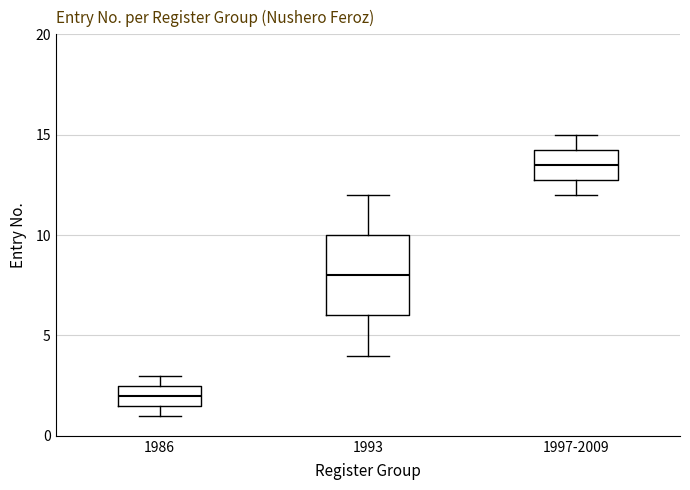

Reading left to right, read every box against the y-axis: the position of its median line, the range the box covers, and the ends of its whiskers. The values are not printed on the chart, so give them approximately, as read against the axis.

1986: median 2.0, box 1.5 to 2.5, whiskers 1.0 to 3.0
1993: median 8.0, box 6.0 to 10.0, whiskers 4.0 to 12.0
1997-2009: median 13.5, box 13.0 to 14.5, whiskers 12.0 to 15.0